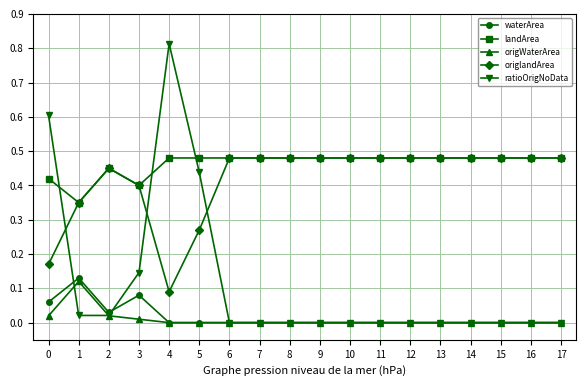

What are all the series names shown in the legend?

waterArea, landArea, origWaterArea, origlandArea, ratioOrigNoData